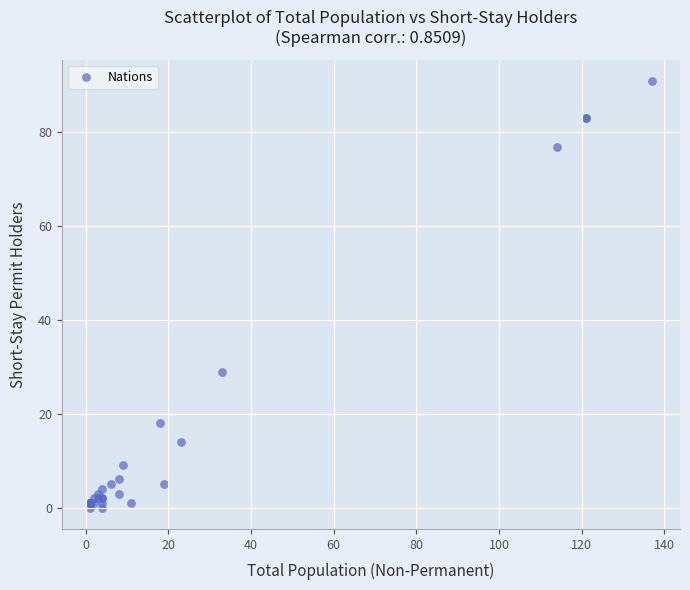

What Y value in the scatter plot is closest to 45?

29